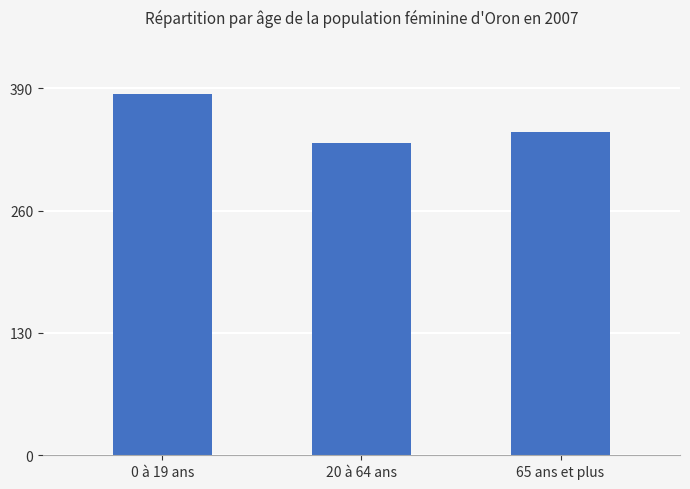

What is the maximum value shown in the chart?

384